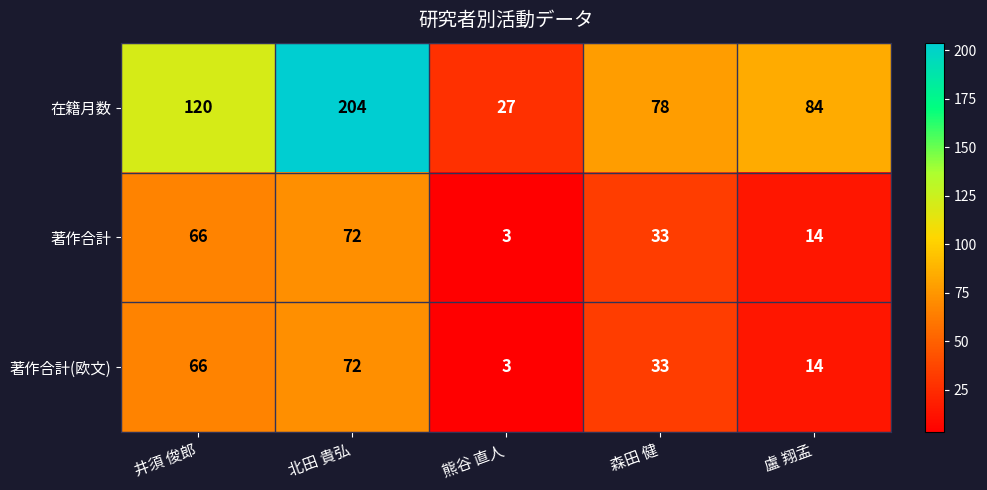

At how many categories does at least one series exceed 183?

1